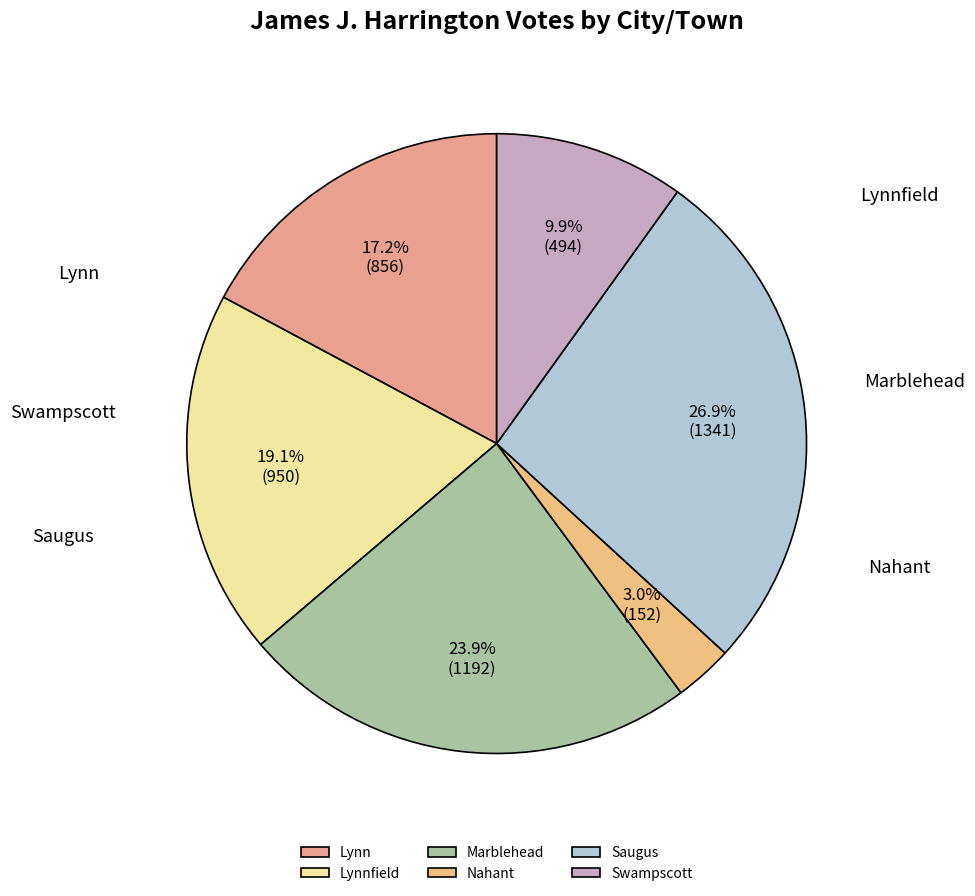

Does Nahant represent more than half of the total?

No